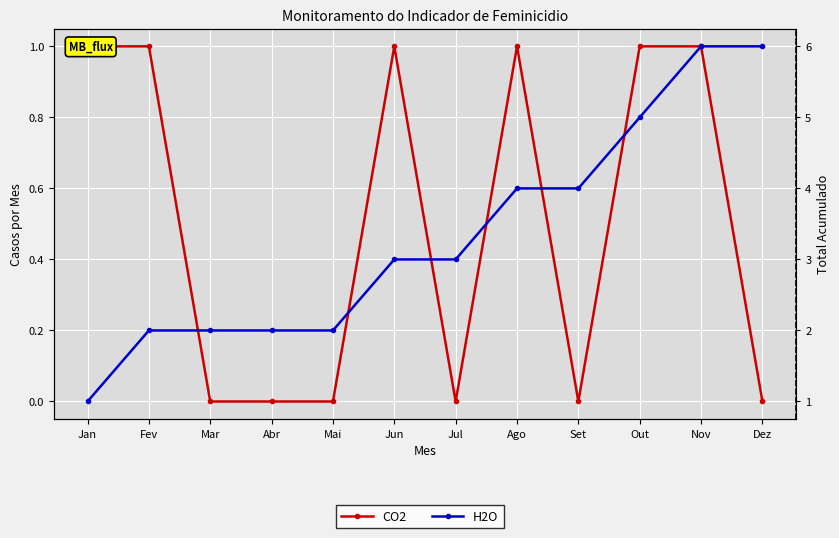

What is the difference between the highest and lowest values at Abr?

2